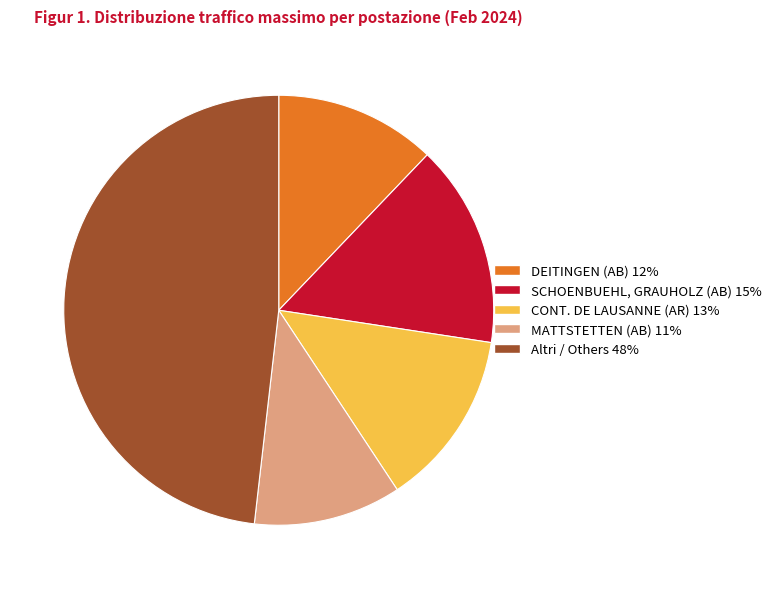

How many segments does this pie chart have?

5